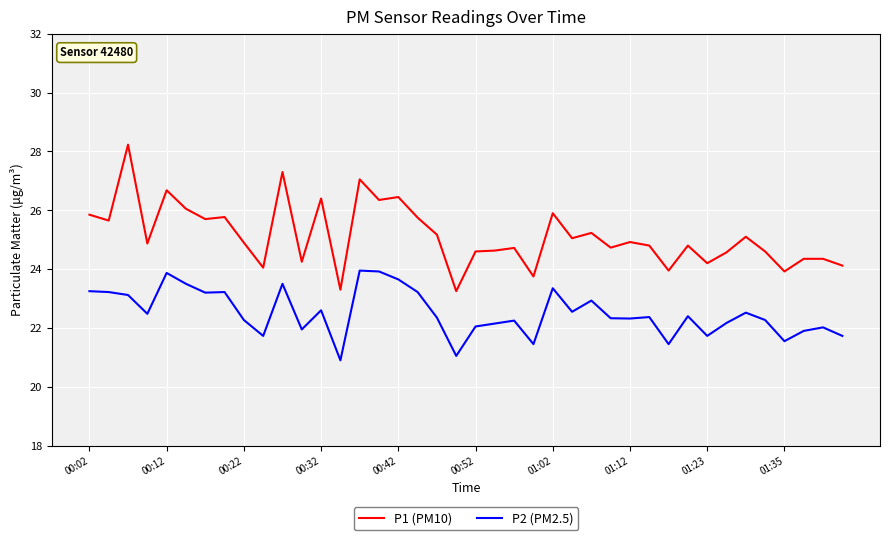

What are all the series names shown in the legend?

P1 (PM10), P2 (PM2.5)